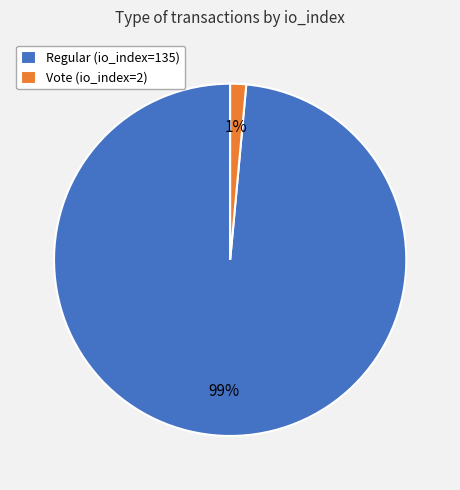

Does Vote (io_index=2) represent more than half of the total?

No